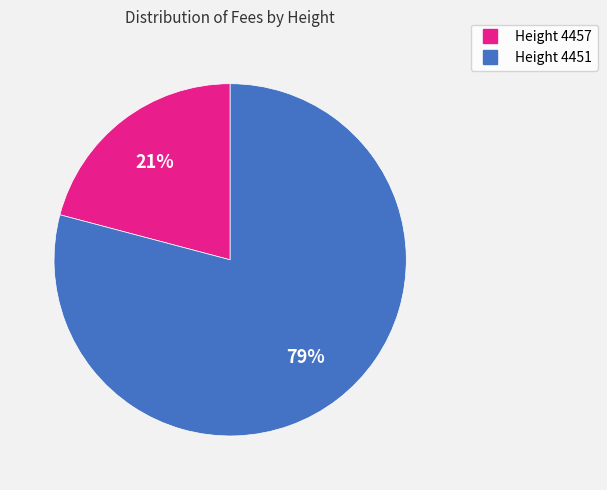

To the nearest percent, what is the average slice percentage?

50%